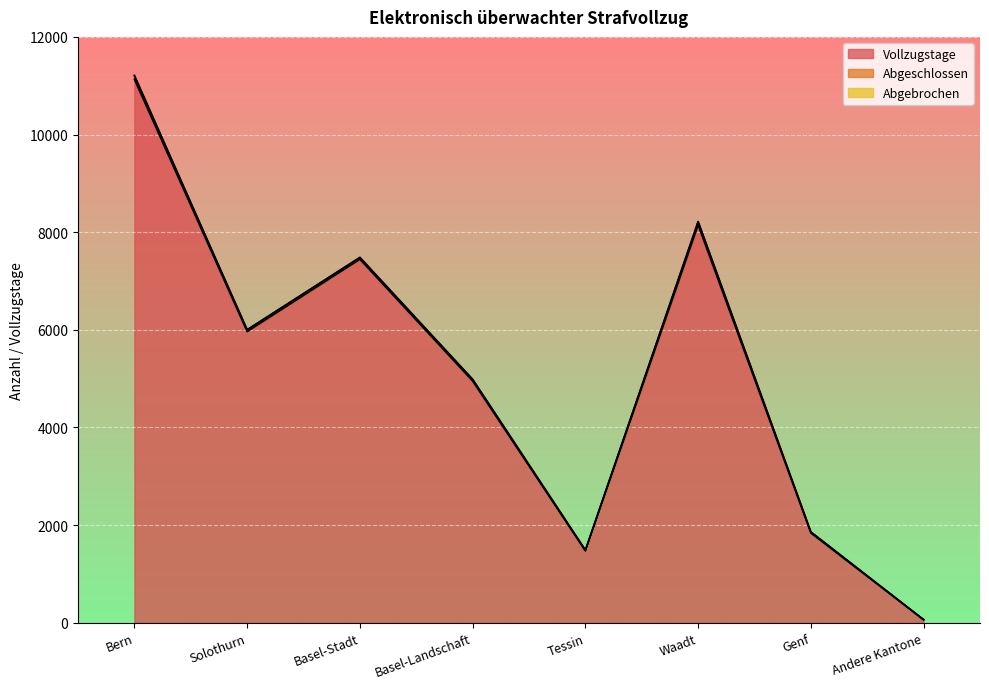

True or false: Abgeschlossen and Abgebrochen intersect in this chart.

False